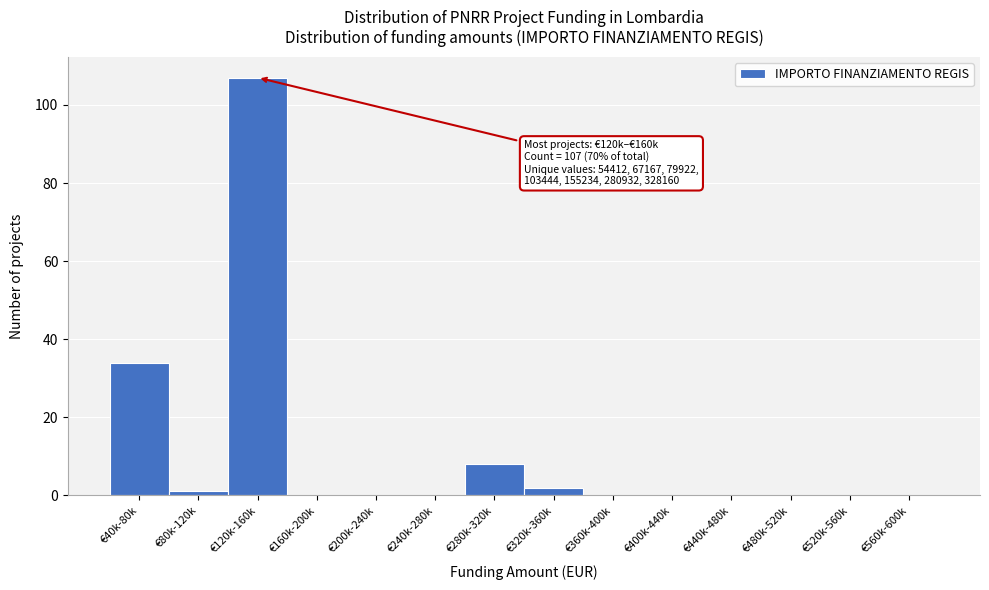

Reading left to right, what are all the values shown in this chart?

€40k-80k=34	€80k-120k=1	€120k-160k=107	€160k-200k=0	€200k-240k=0	€240k-280k=0	€280k-320k=8	€320k-360k=2	€360k-400k=0	€400k-440k=0	€440k-480k=0	€480k-520k=0	€520k-560k=0	€560k-600k=0